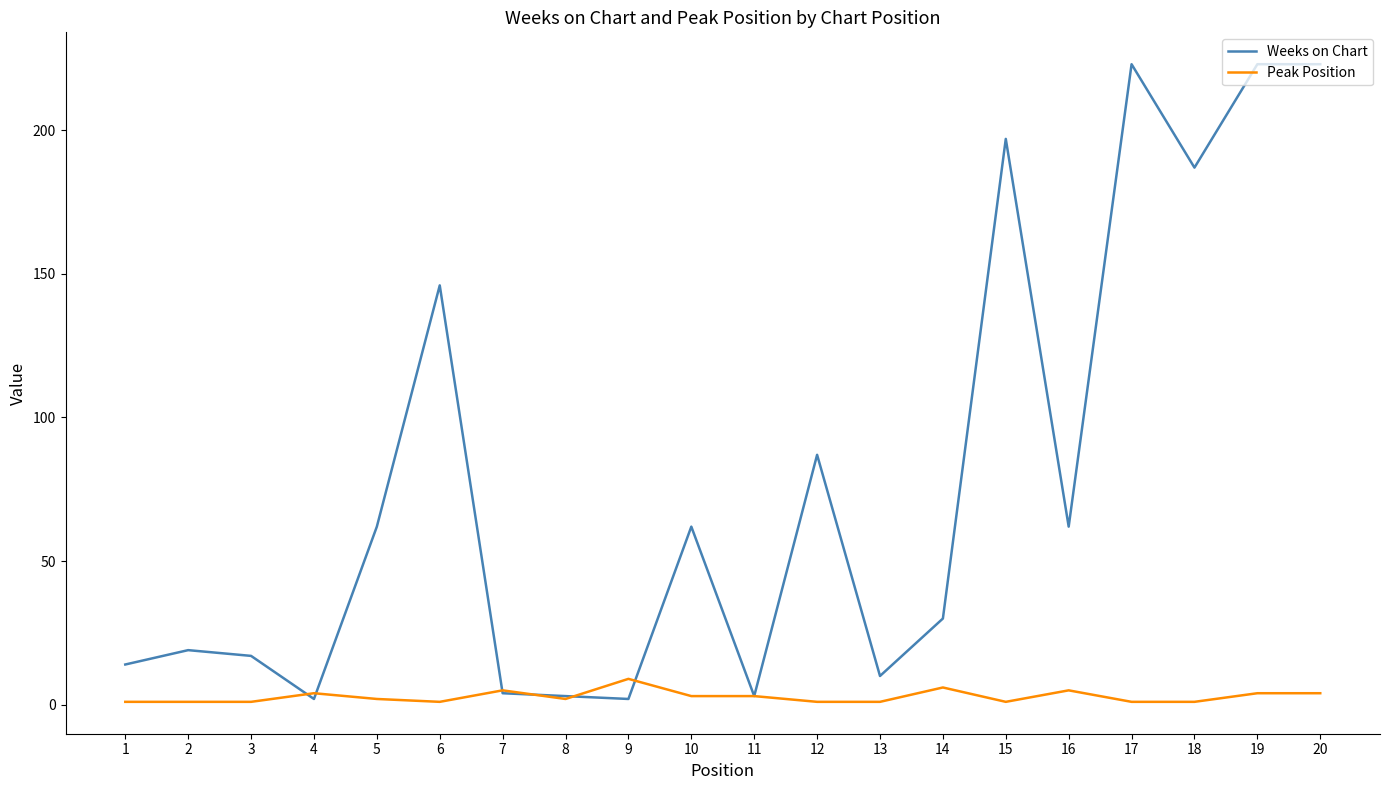

Is the value of Peak Position at 4 greater than the value of Weeks on Chart at 15?

No